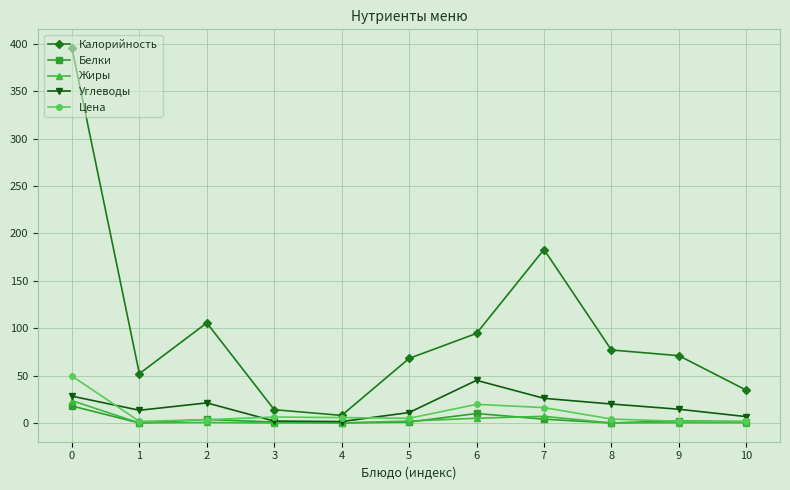

Does the chart have visible grid lines?

Yes